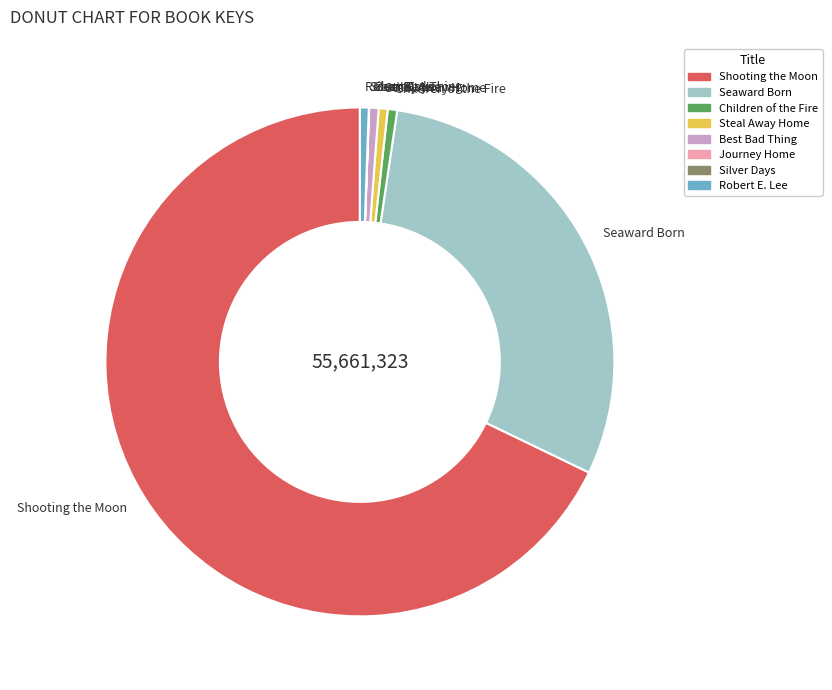

What is the majority slice?

Shooting the Moon